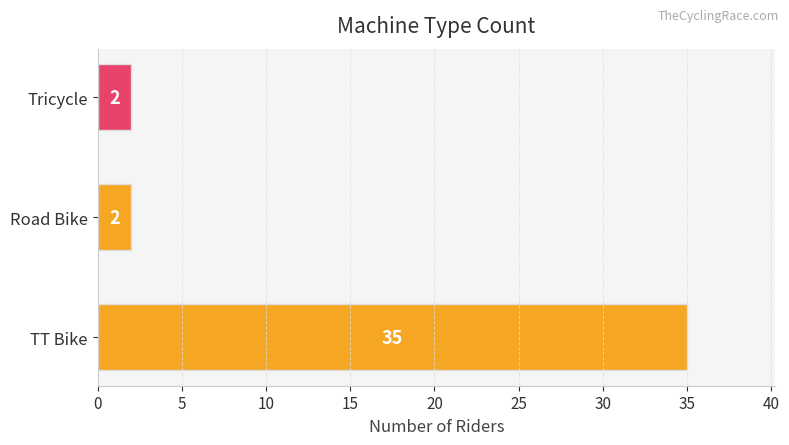

What is the sum of the values at TT Bike and Road Bike?

37